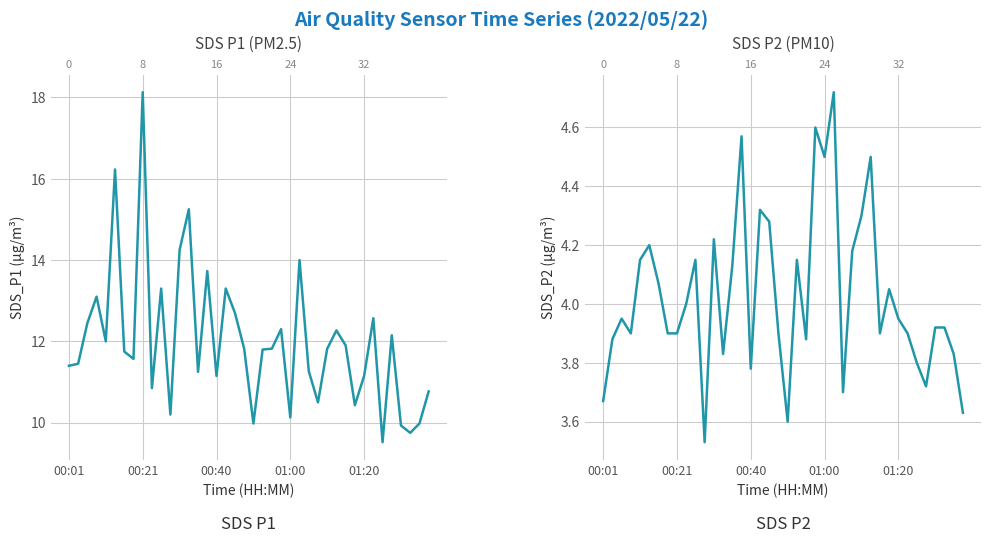

At 38, list the series in order from smallest to largest.

SDS_P2, SDS_P1